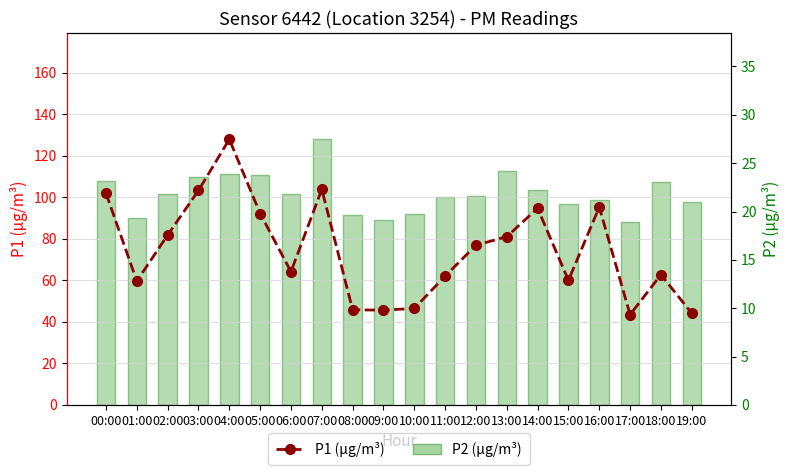

What is the difference between the P1 values at 14:00 and 17:00?

51.2